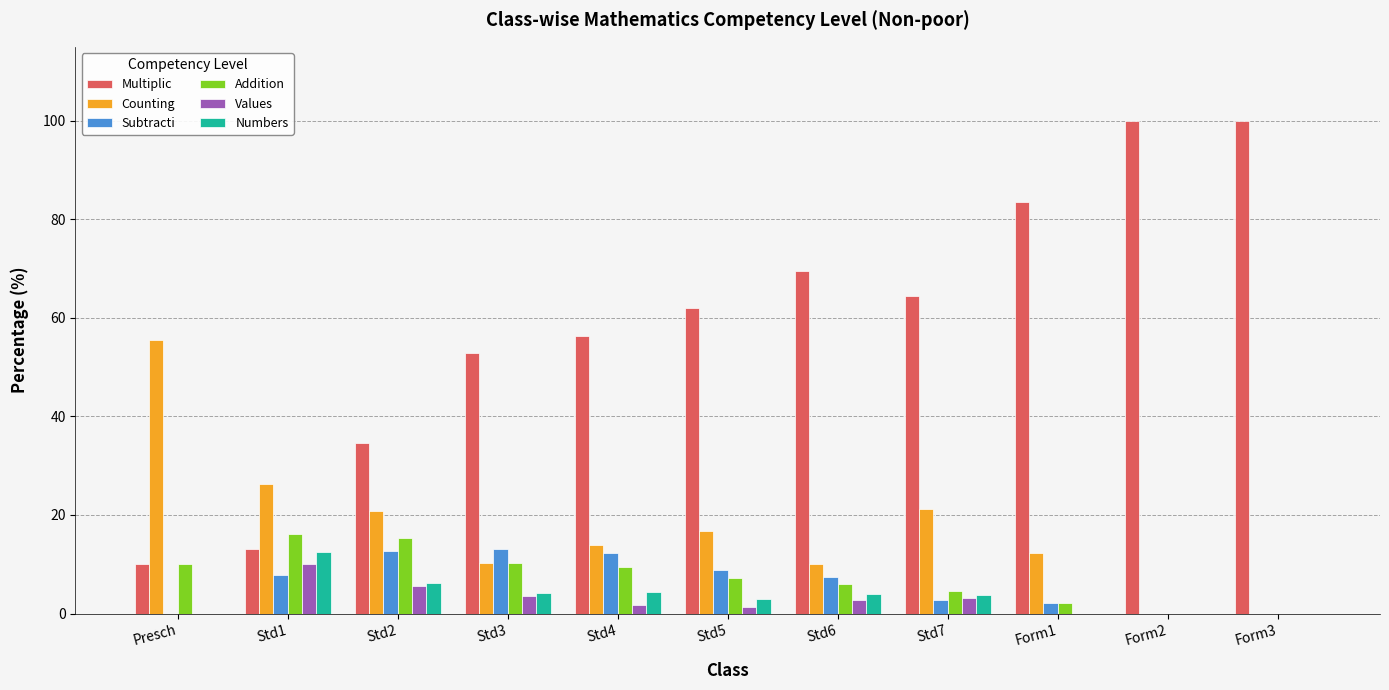

What is the maximum value shown in the chart?

100.0